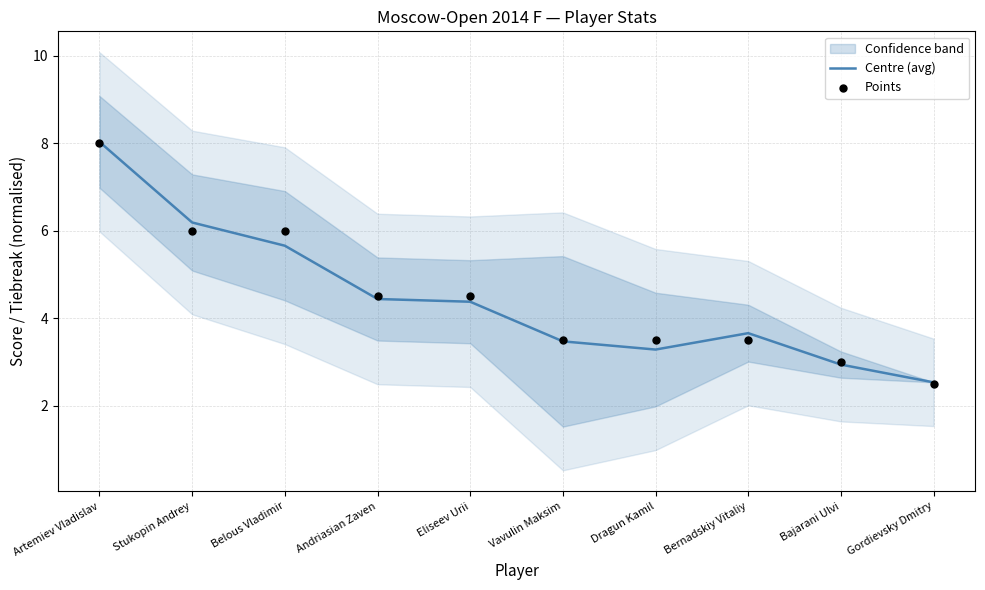

Is the value of Points at Dragun Kamil greater than the value of Centre (avg) at Eliseev Urii?

No